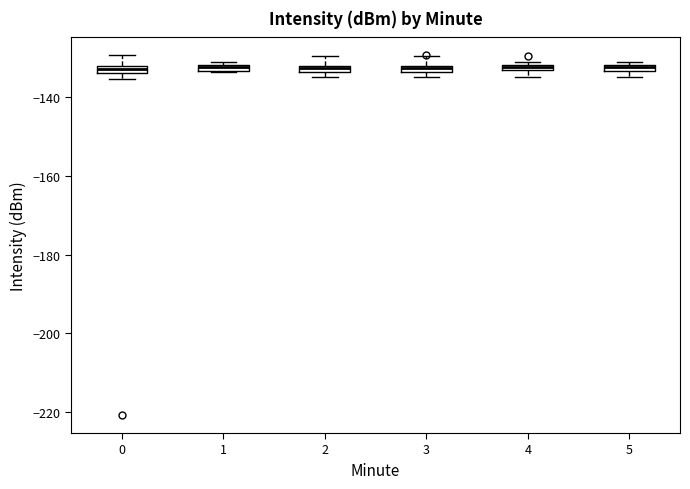

Where is the lower edge of the box at x = 0 on the y-axis? The values are not printed on the chart, so give them approximately, as read against the axis.

-134